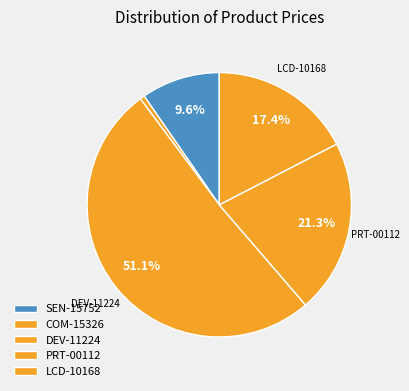

What is the smallest slice in the pie chart?

COM-15326